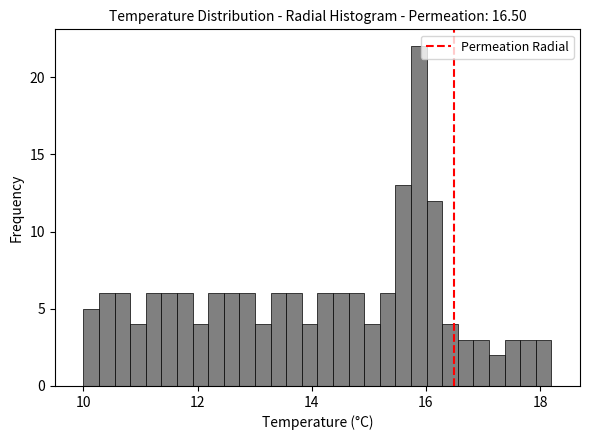

Around what value on the x-axis is the tallest bar? Give the approximate position of its centre, as read against the axis.

15.8